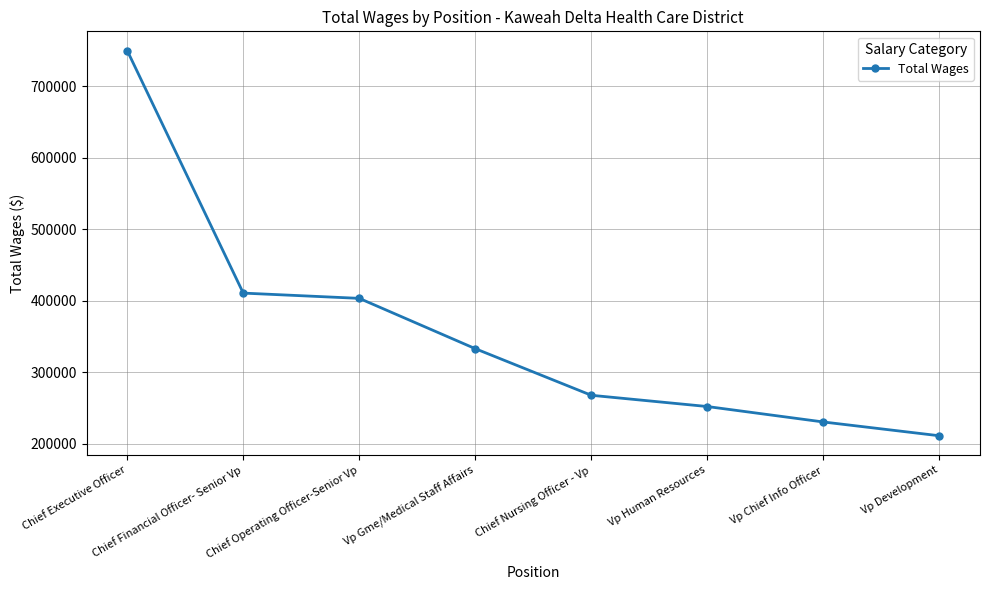

Where does the data first go above 333067?

Chief Executive Officer